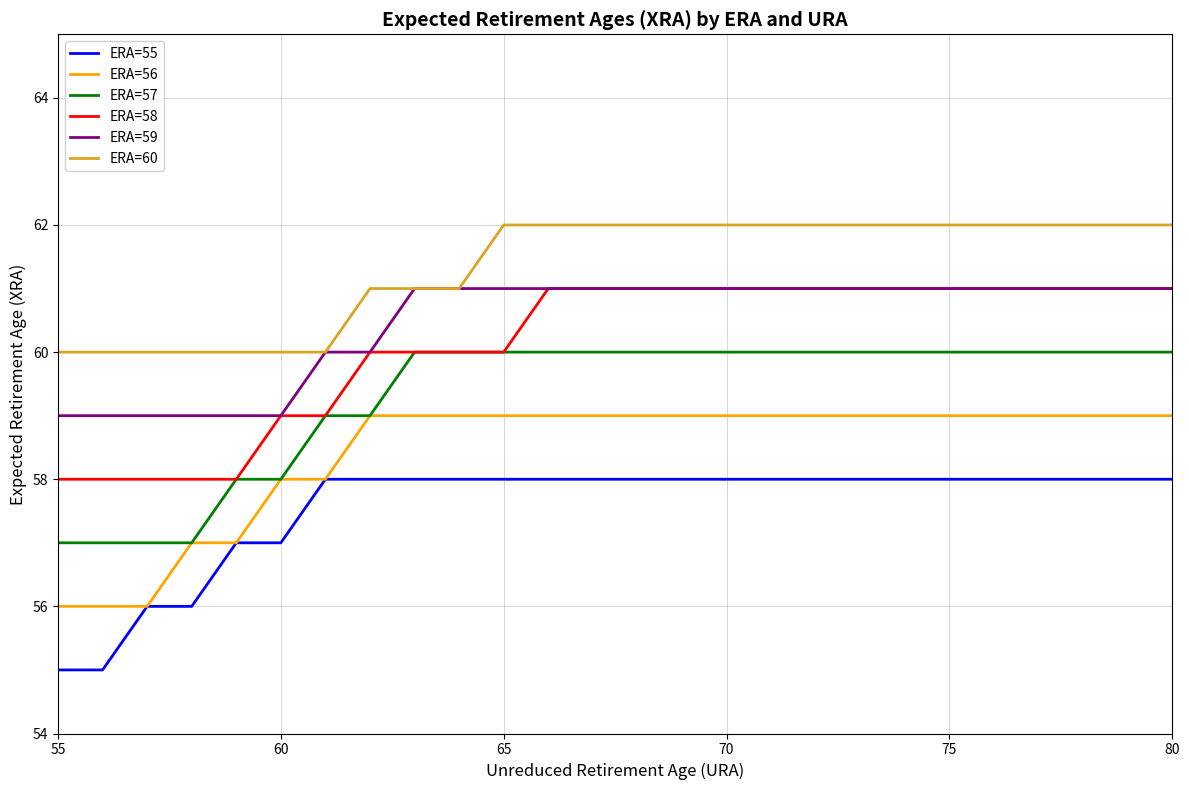

Which series has the largest total across all categories?

ERA=60